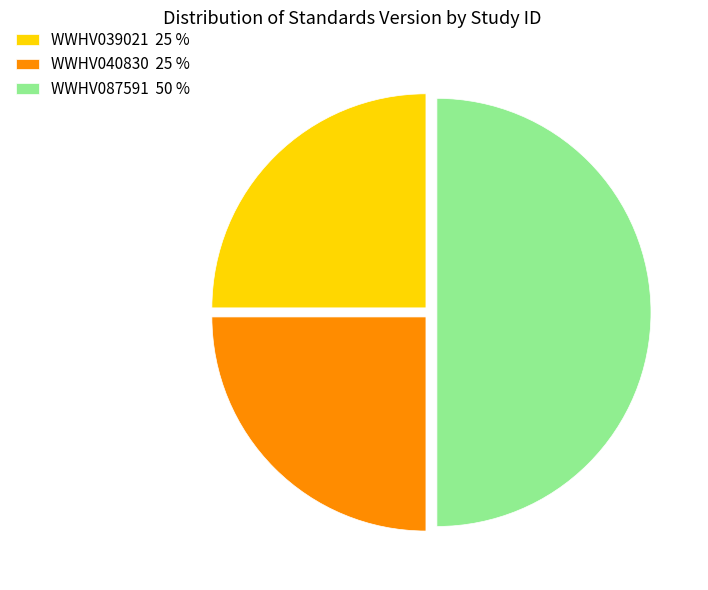

True or false: WWHV087591 accounts for 62% of the total.

False